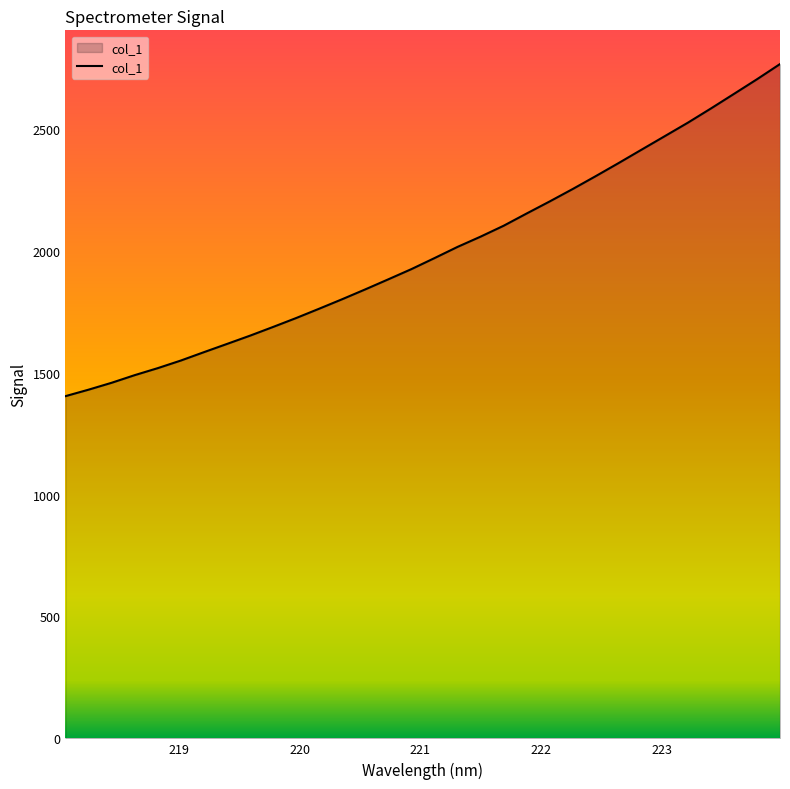

What is the minimum value shown in the chart?

1403.8